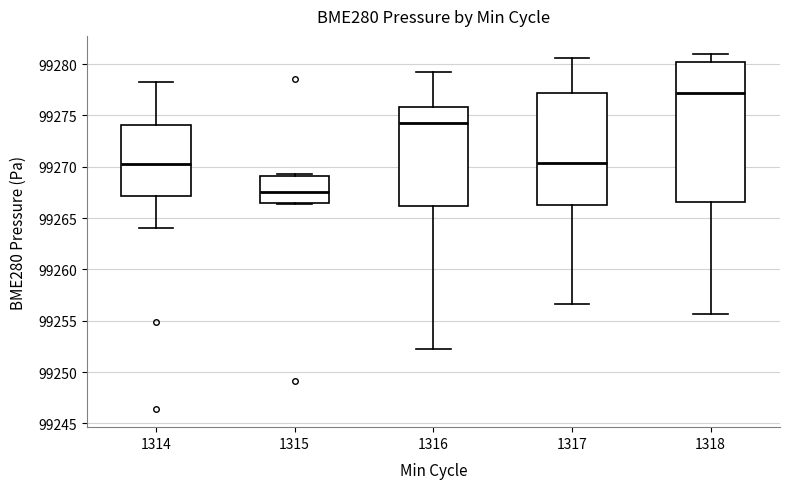

Which box has the highest median line?

1318